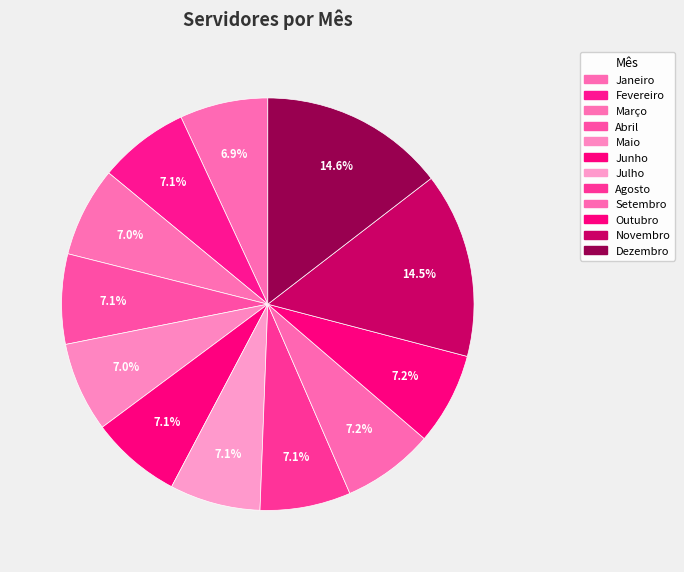

True or false: Dezembro accounts for 7% of the total.

False